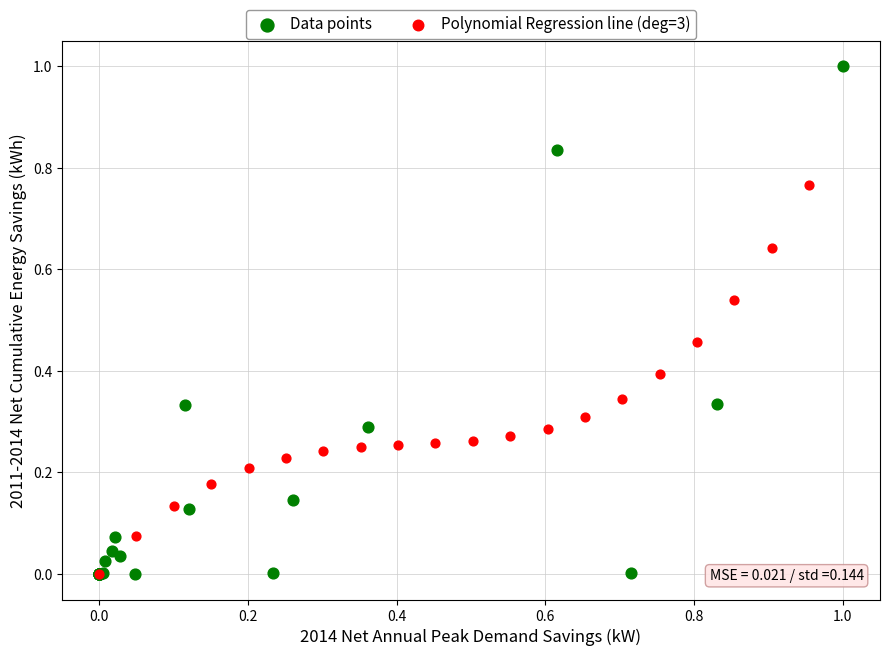

Which series has the widest spread of Y values?

Data points